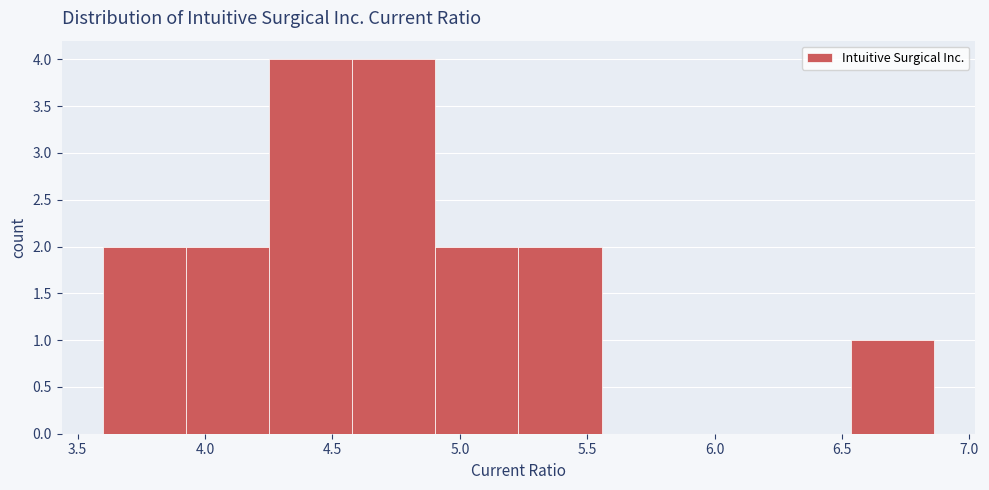

Reading left to right, list every bar in this chart as the range it spans on the x-axis followed by its height. Neither the bar edges nor the heights are printed on the chart, so give them approximately, as read against the axes.

3.60 to 3.95: 2
3.95 to 4.25: 2
4.25 to 4.60: 4
4.60 to 4.90: 4
4.90 to 5.25: 2
5.25 to 5.55: 2
5.55 to 5.90: 0
5.90 to 6.20: 0
6.20 to 6.55: 0
6.55 to 6.85: 1